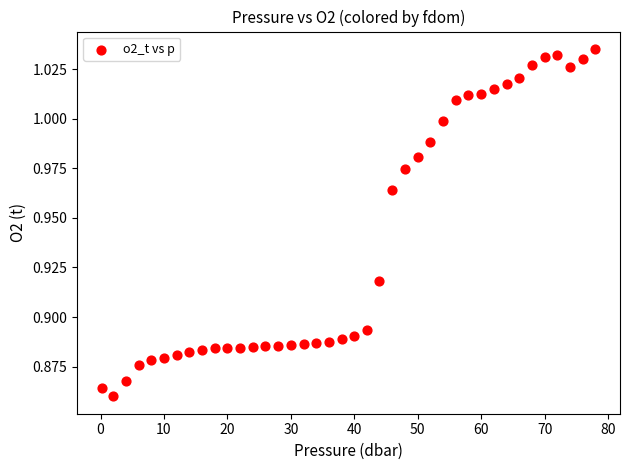

What is the range of X values (max minus min)?

77.8